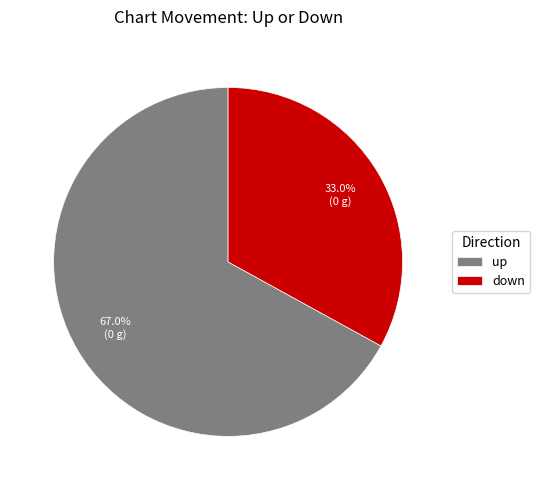

Combined, what portion of the pie is down and up?

100.0%